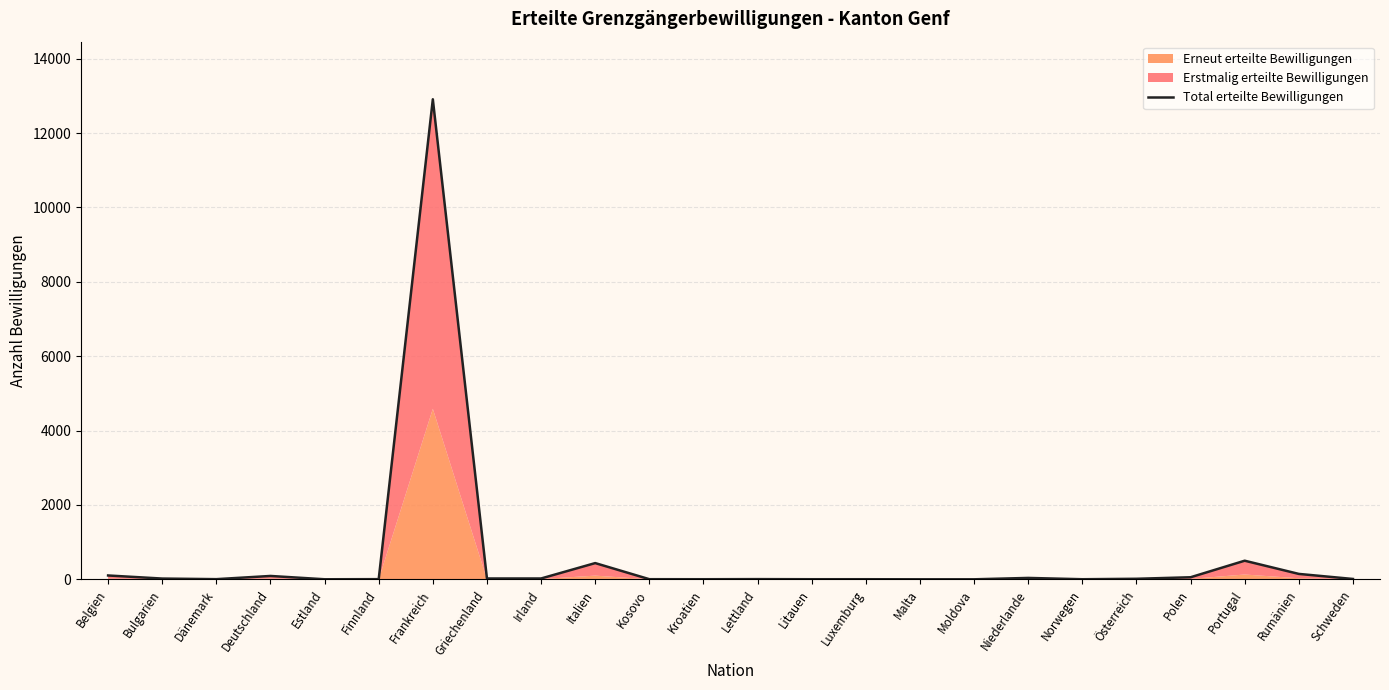

What is the value of the 17th point from the left?

1